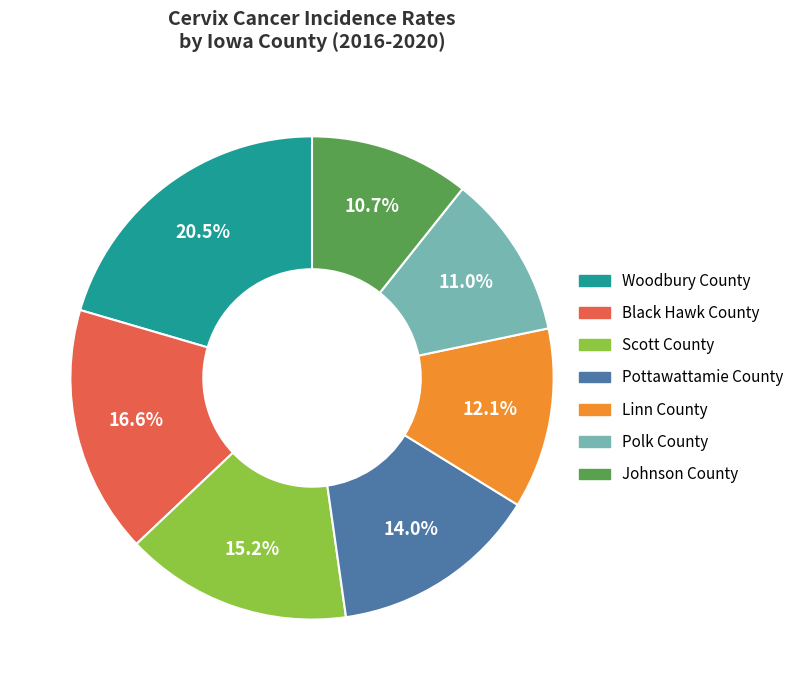

Does Polk County account for over 50% of the chart?

No